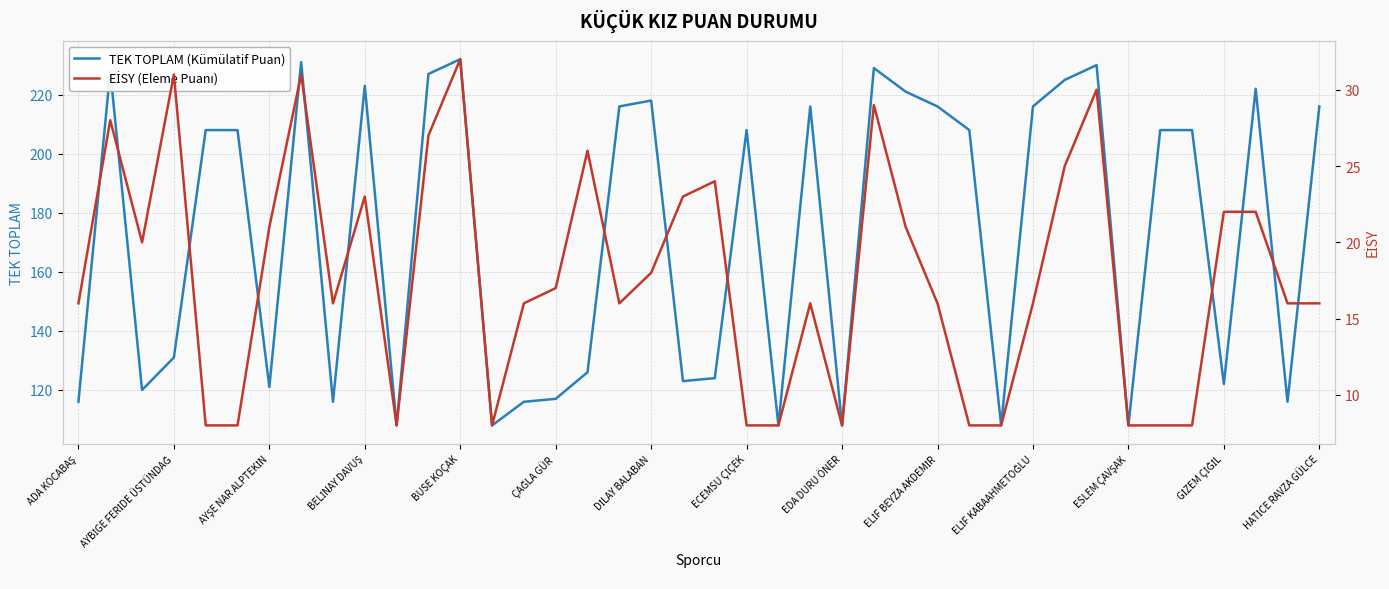

How many values in the TEK TOPLAM (Kümülatif Puan) series are below 208?

18